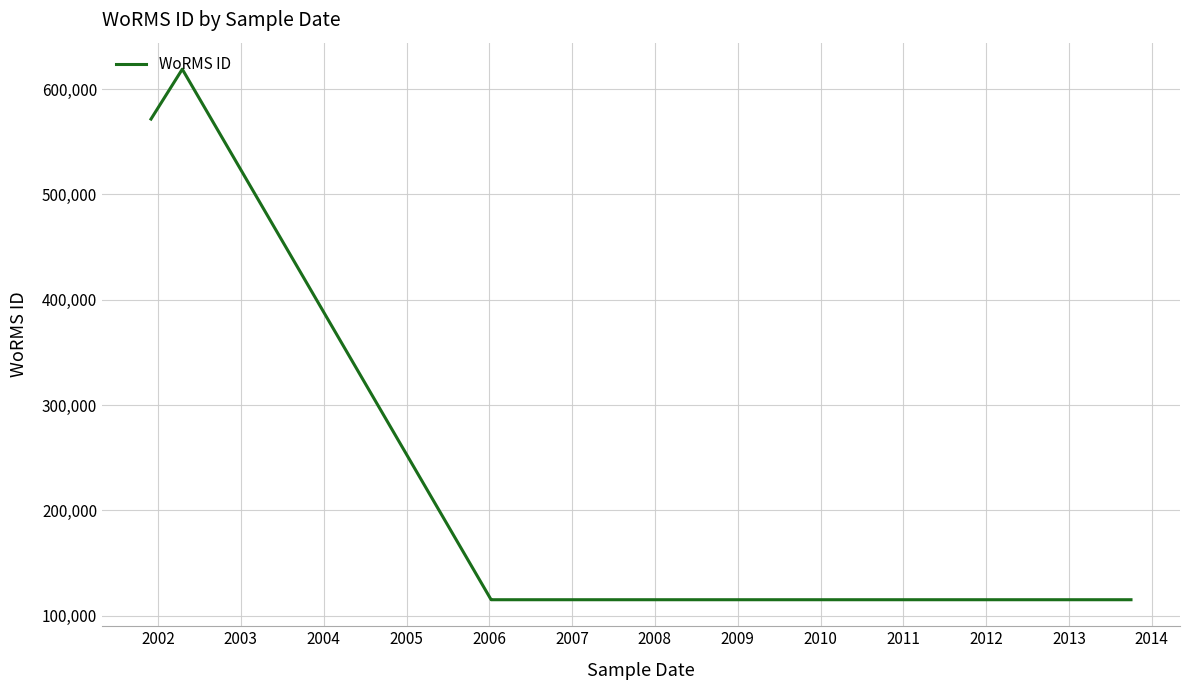

Where is the first local maximum?

2002